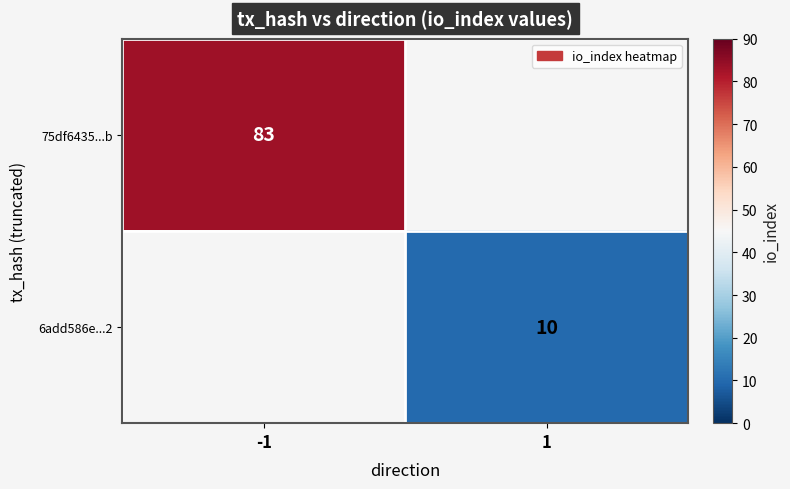

Count the number of data series in this chart.

2